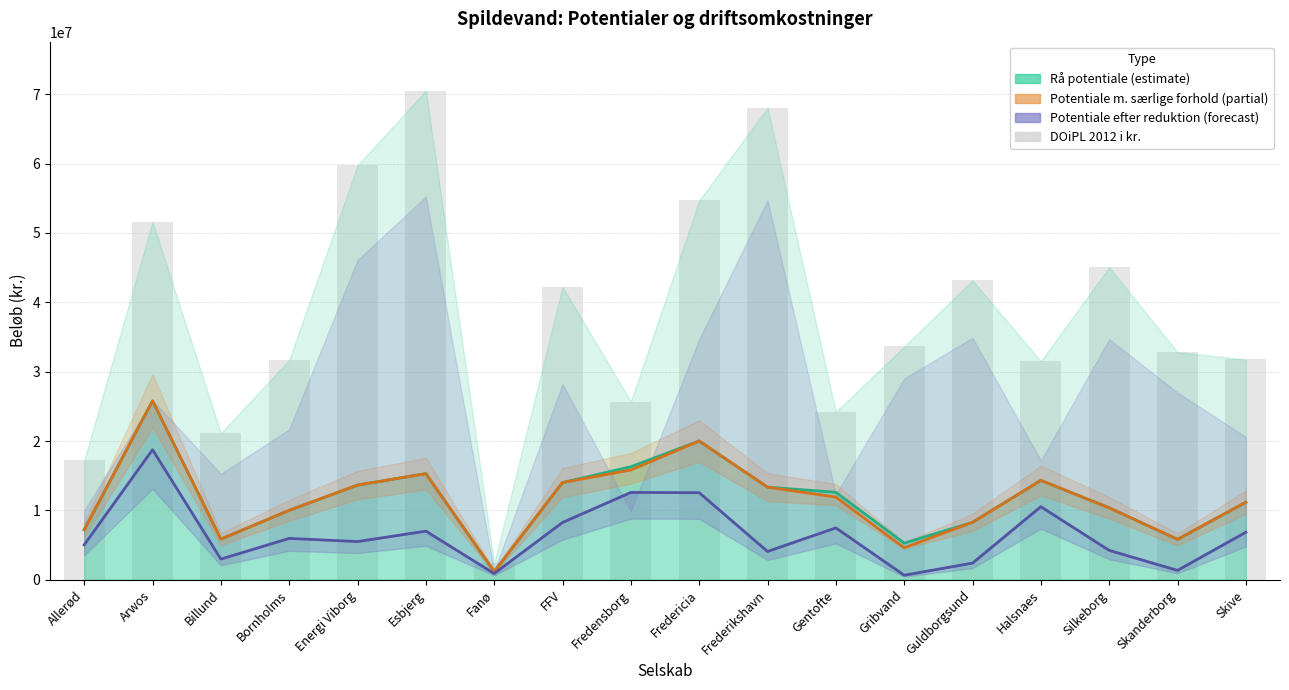

Reading left to right, extract all data points from this chart.

Rå potentiale i kr.: 7207605.5	25783023.1	5856493.9	10006393.4	13645129.9	15288806.5	1179537.0	14012357.9	16295924.2	20001189.7	13352086.8	12606653.7	5282267.2	8277426.6	14323705.9	10372216.7	5819873.5	11175398.8
Potentiale med særlige forhold i kr.: 7207605.5	25783023.1	5856493.9	10006393.4	13645129.9	15288806.5	1179537.0	14012357.9	15823809.9	20001189.7	13352086.8	11920547.6	4608247.7	8277426.6	14323705.9	10372216.7	5819873.5	11175398.8
Potentiale efter reduktion i kr.: 5035182.3	18746709.9	2976702.0	5960809.8	5503729.0	7006296.9	898012.3	8255333.3	12587886.8	12550837.3	4078485.6	7474179.8	658514.8	2395958.0	10531067.1	4232782.7	1348577.7	6847498.0
DOiPL 2012 i kr.: 17209691.0	51633572.7	21132367.7	31687121.8	59742878.0	70511819.4	2396716.2	42245952.7	25686179.9	54671856.6	68051138.4	24219448.9	33626341.0	43159139.3	31515020.6	45052128.1	32811068.4	31758816.1